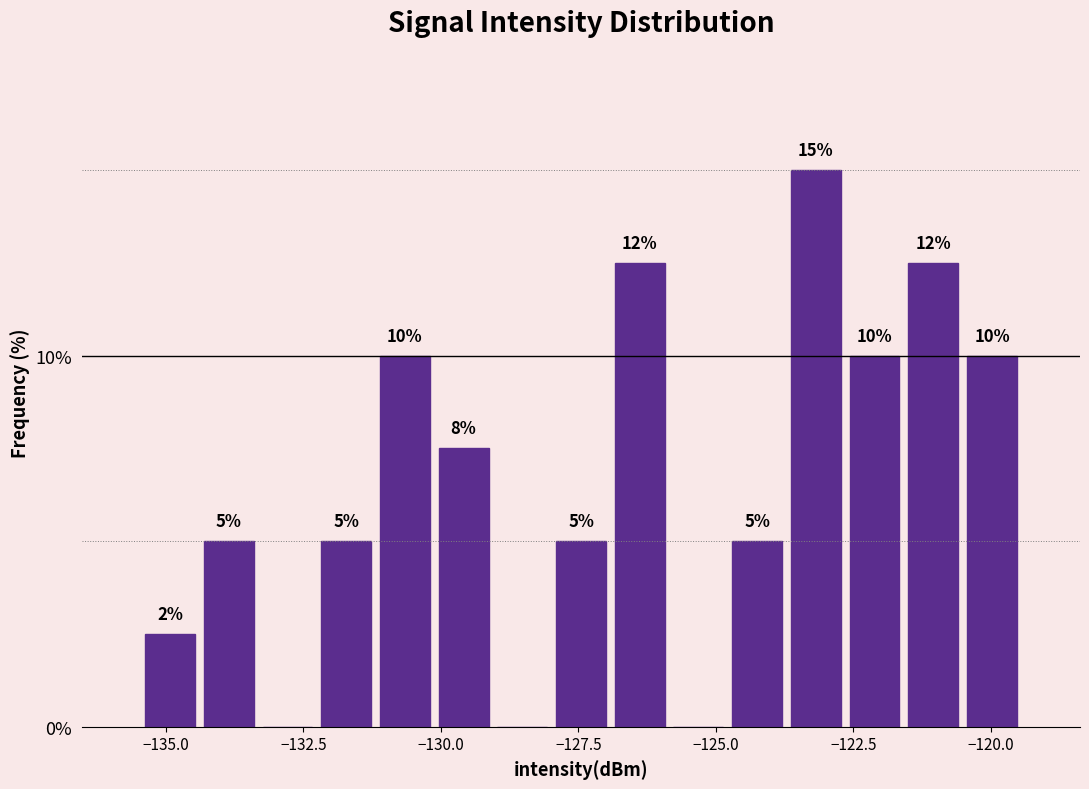

Read against the x-axis, roughly where is the centre of the tallest bar?

-123.0